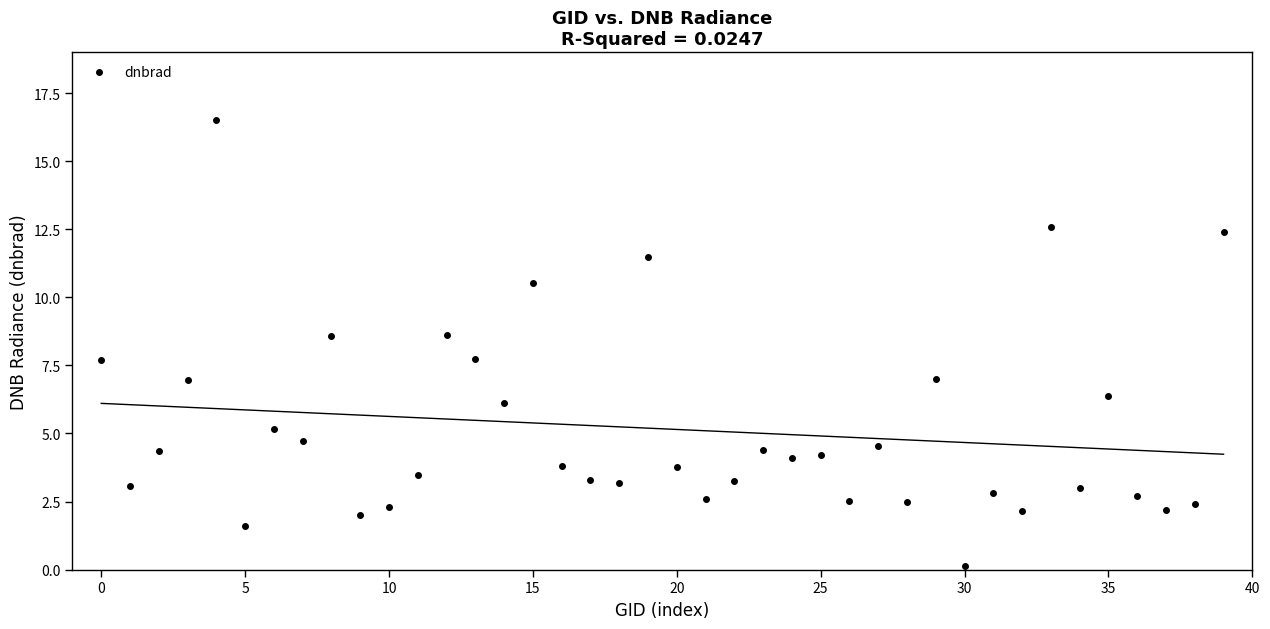

What is the range of Y values (max minus min)?

16.4